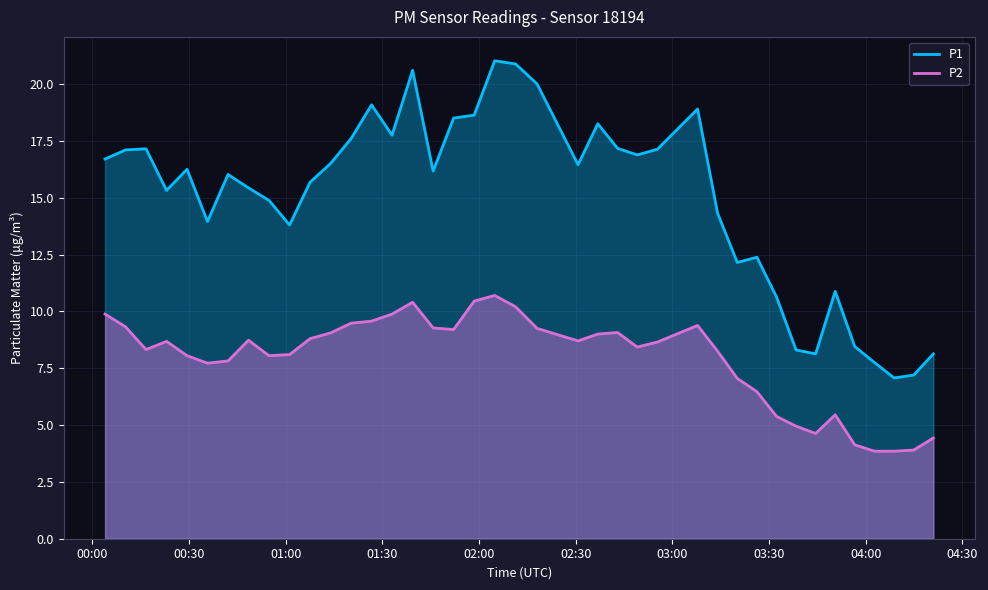

List the series in order of their peak value, highest first.

P1, P2